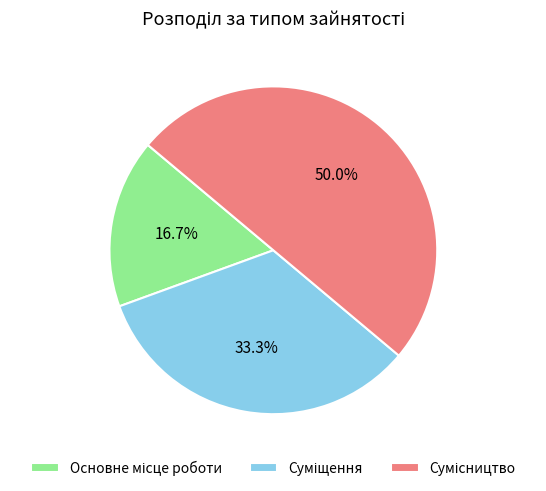

What is the largest slice in the pie chart?

Сумісництво